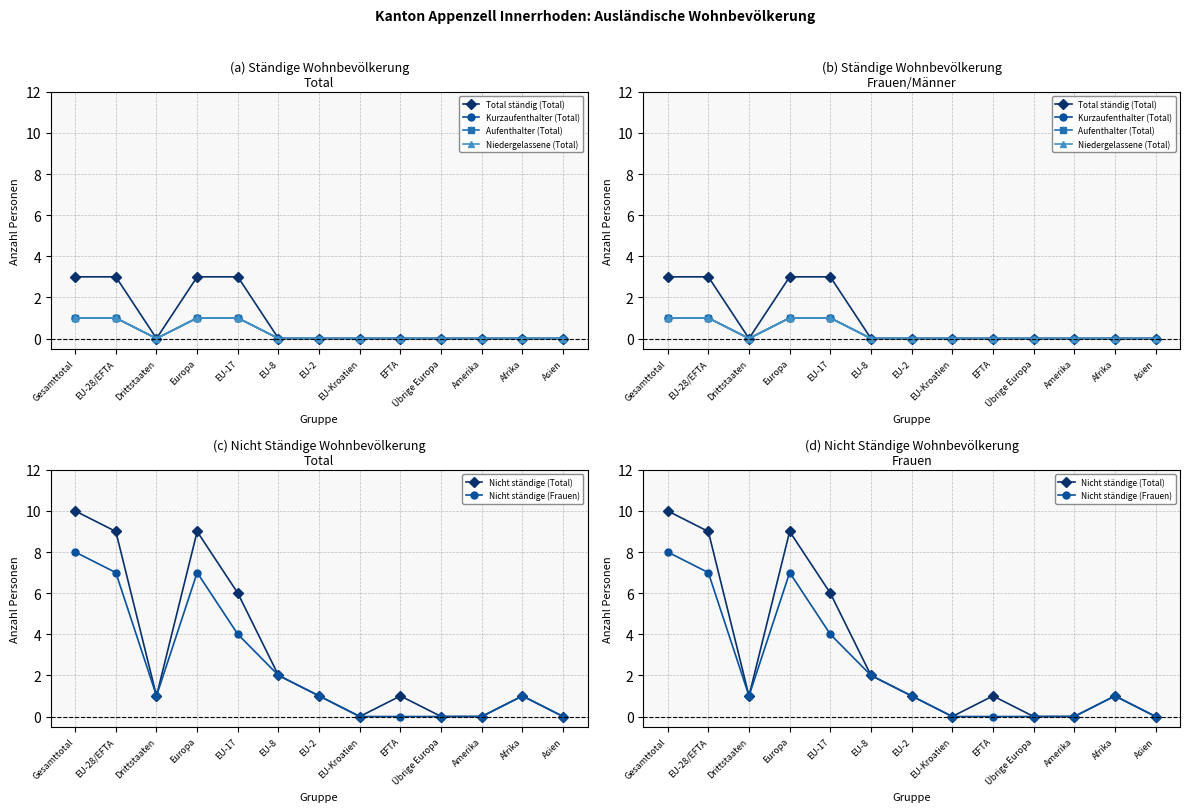

What position from the right is EU-2?

7